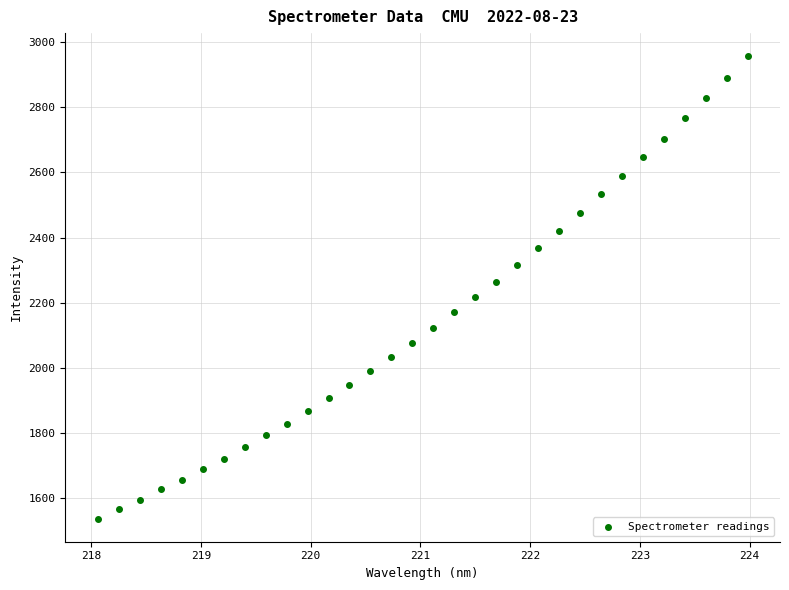

What is the range of Y values (max minus min)?

1421.4